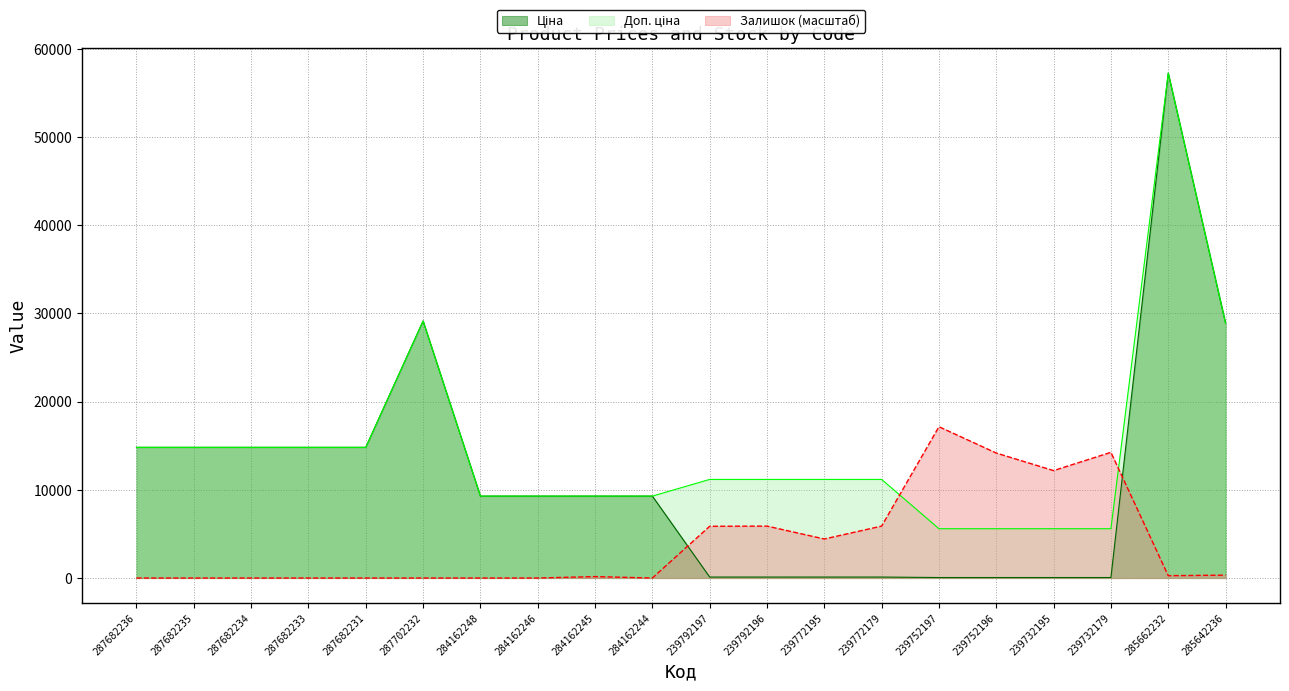

List the labels in order of Доп. ціна value, largest first.

285662232, 287702232, 285642236, 287682236, 287682235, 287682234, 287682233, 287682231, 239792197, 239792196, 239772195, 239772179, 284162248, 284162246, 284162245, 284162244, 239752197, 239752196, 239732195, 239732179